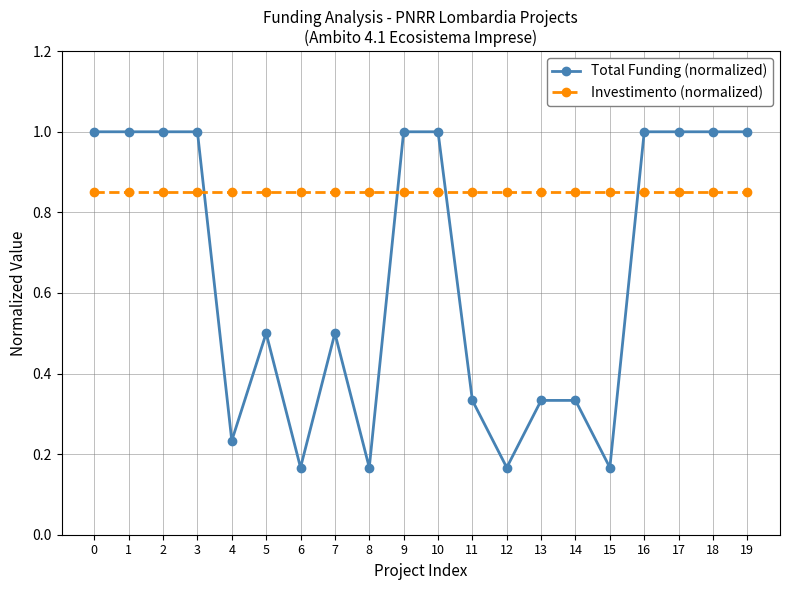

What is the sum of the Investimento (normalized) values at 13 and 12?

1.7